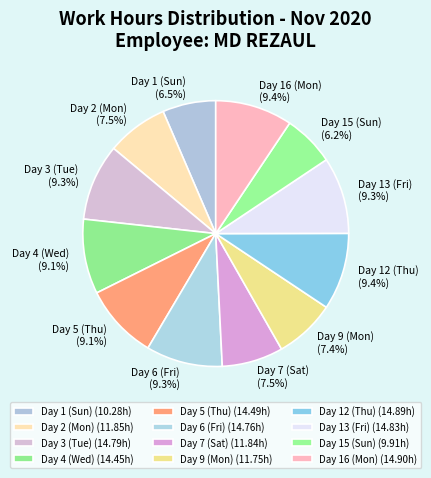

What percentage do Day 12 (Thu) and Day 3 (Tue) together represent?

18.7%